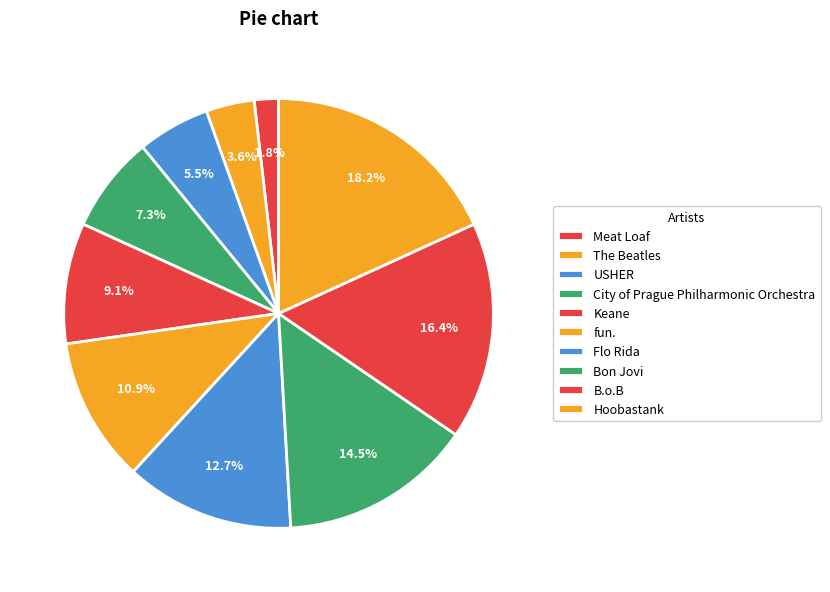

Count the number of slices in the pie.

10